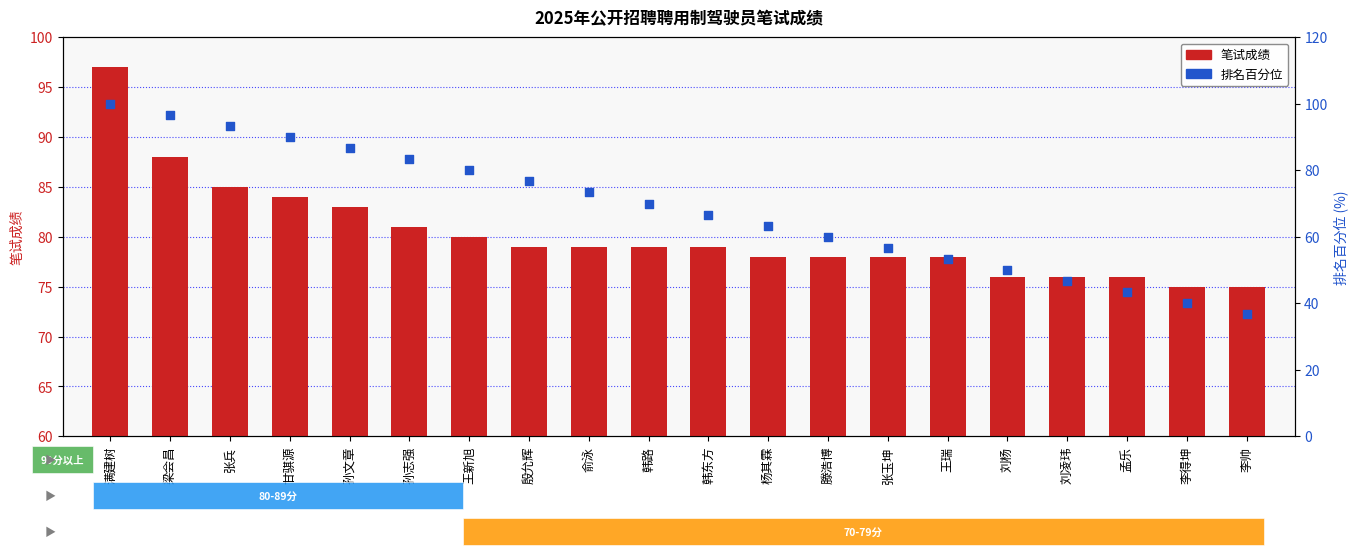

Which series contains the lowest Y value?

排名百分位